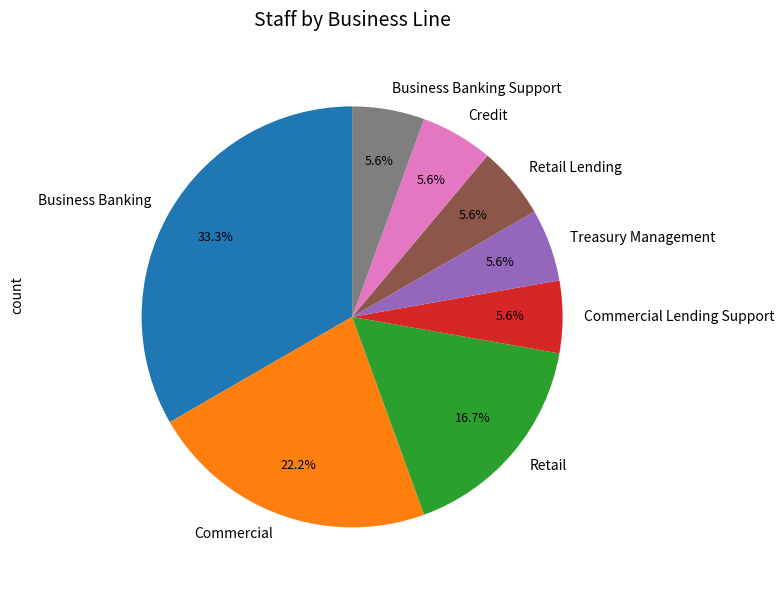

Is there any slice that represents more than half of the pie?

No